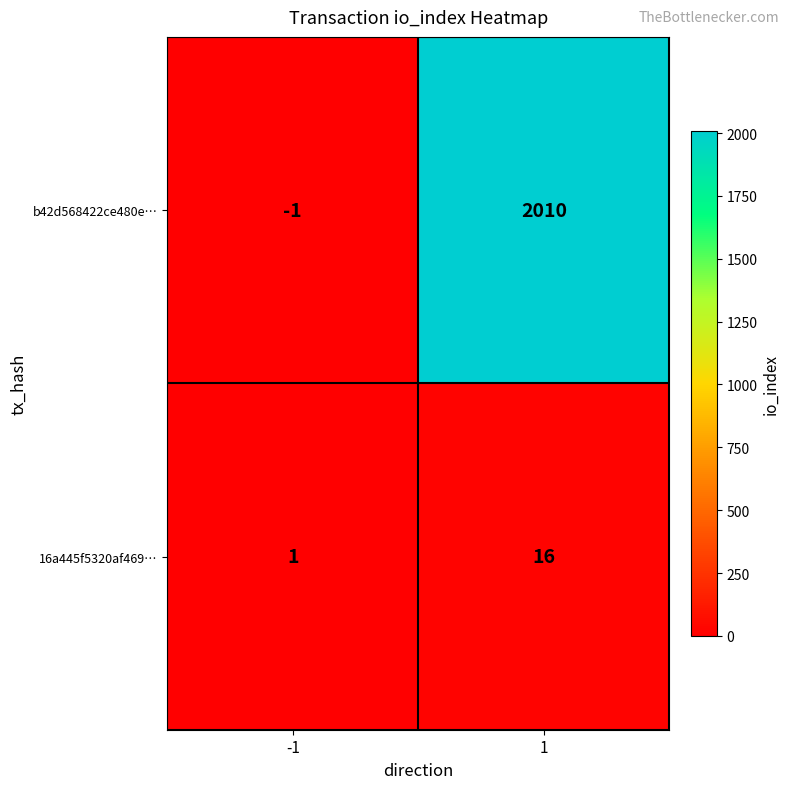

What is the difference between the highest and lowest values at 1?

1994